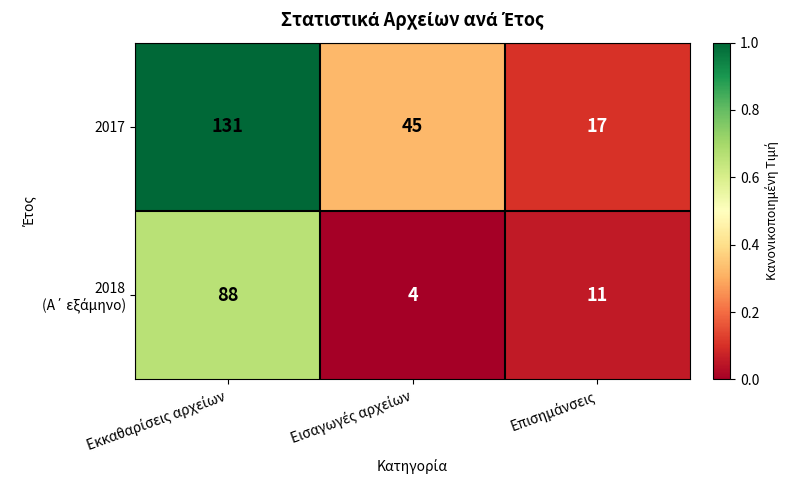

Which series has the largest total across all categories?

2017